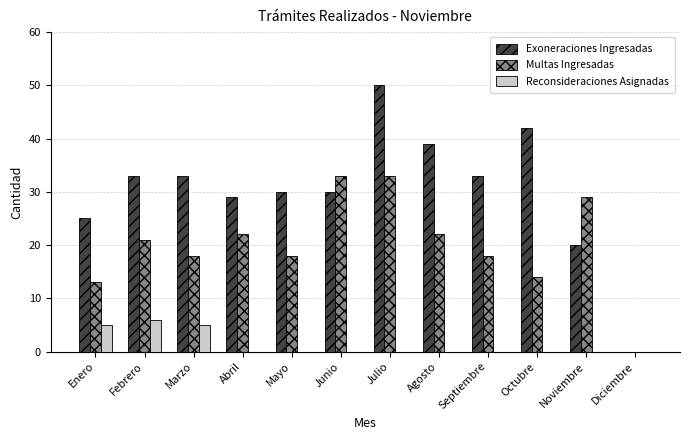

What is the highest value of the Reconsideraciones Asignadas series?

6